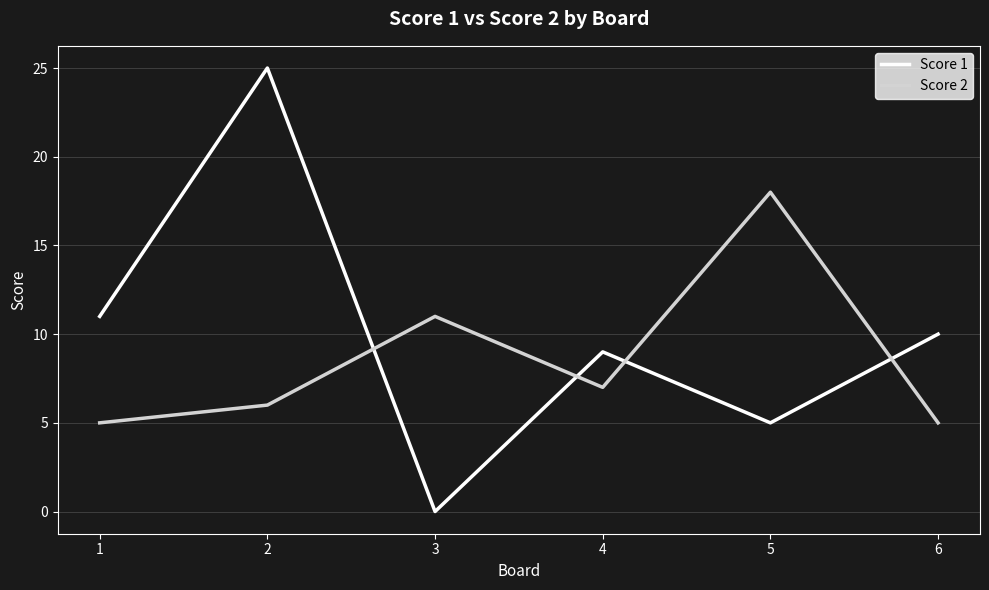

Which series has the widest spread of values?

Score 1